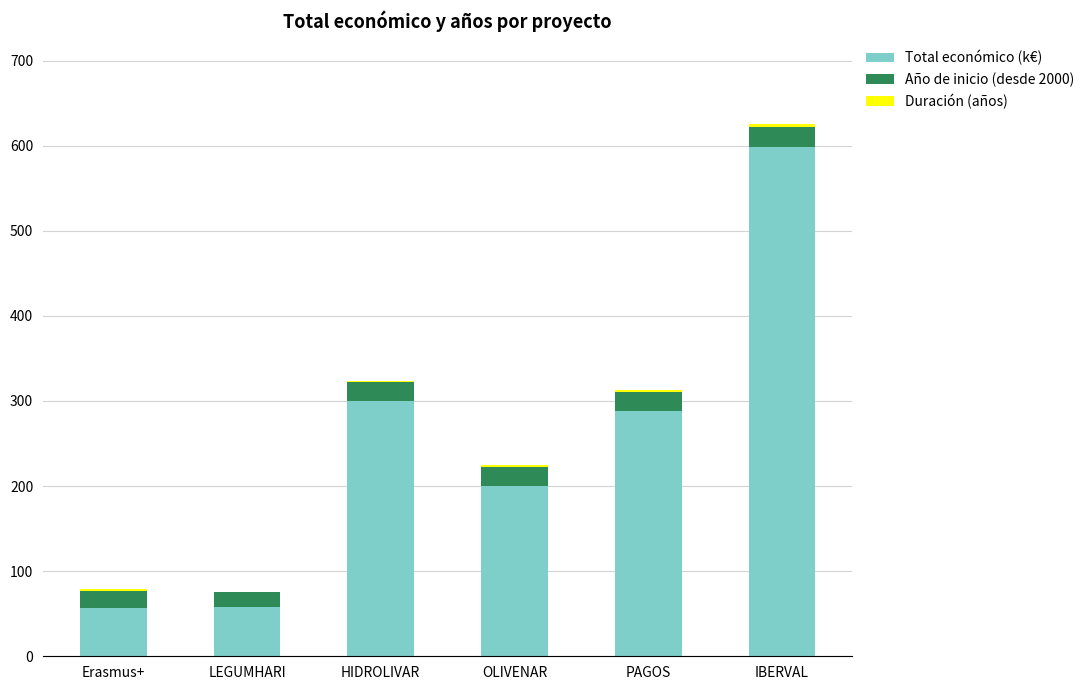

At which category is the sum across all series the highest?

IBERVAL